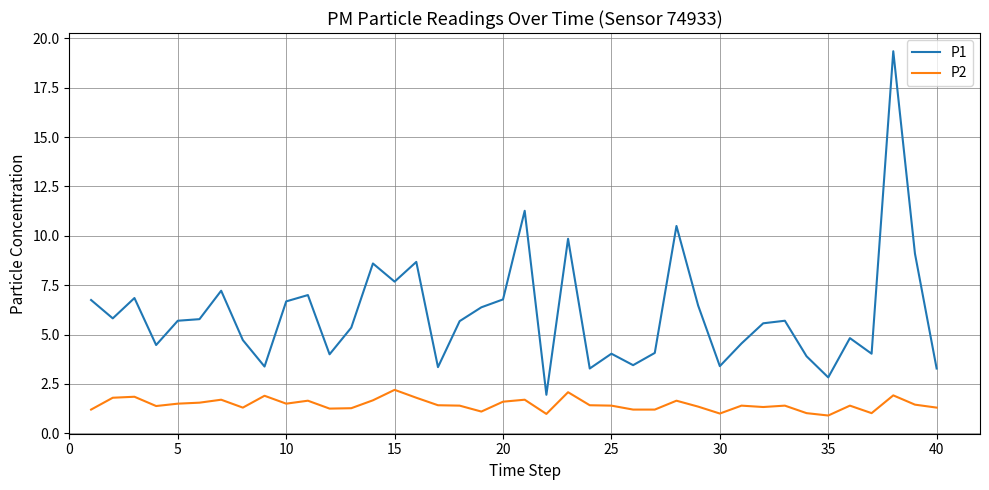

Which series has the largest total across all categories?

P1